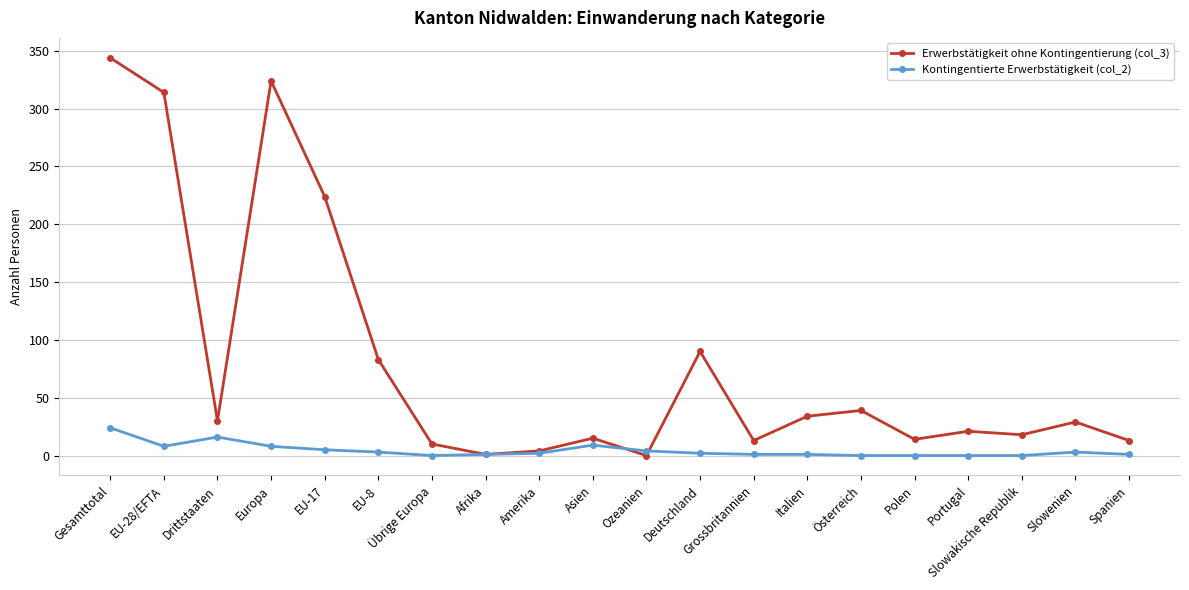

What is the label of the 6th point from the right?

Österreich